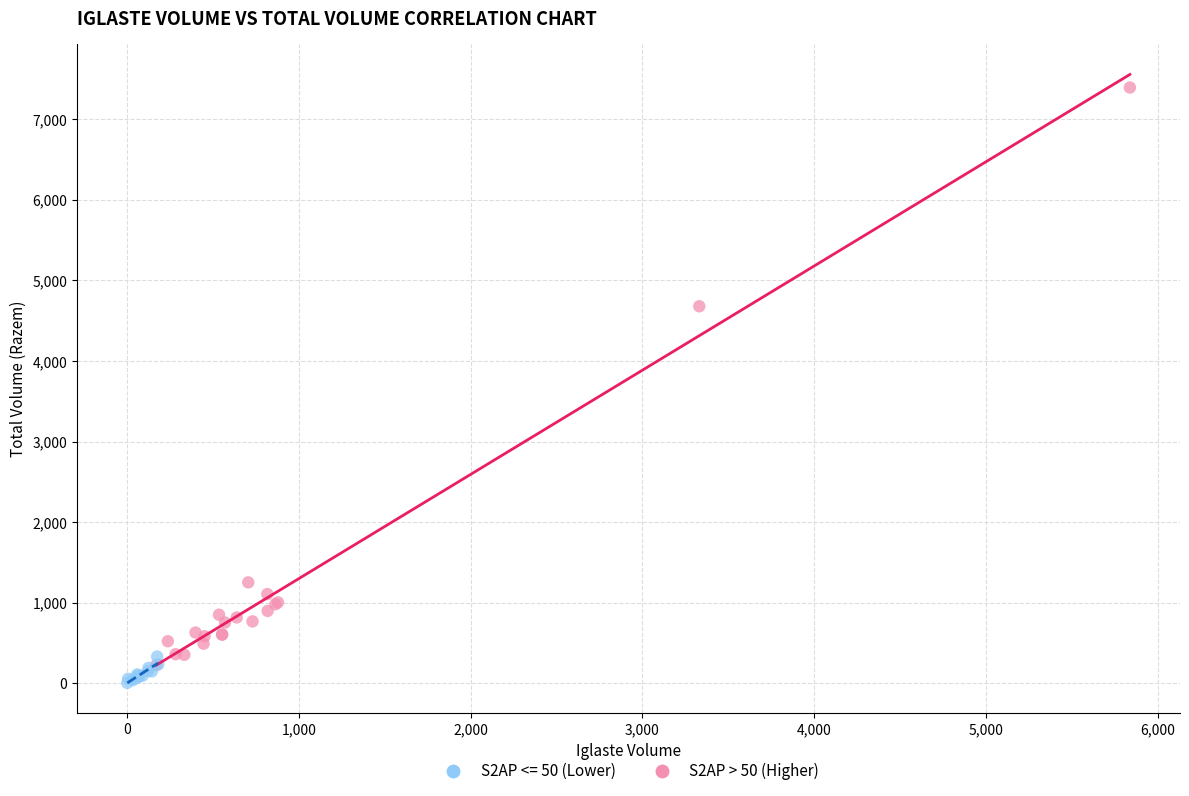

Which series has the widest spread of Y values?

S2AP > 50 (Higher)